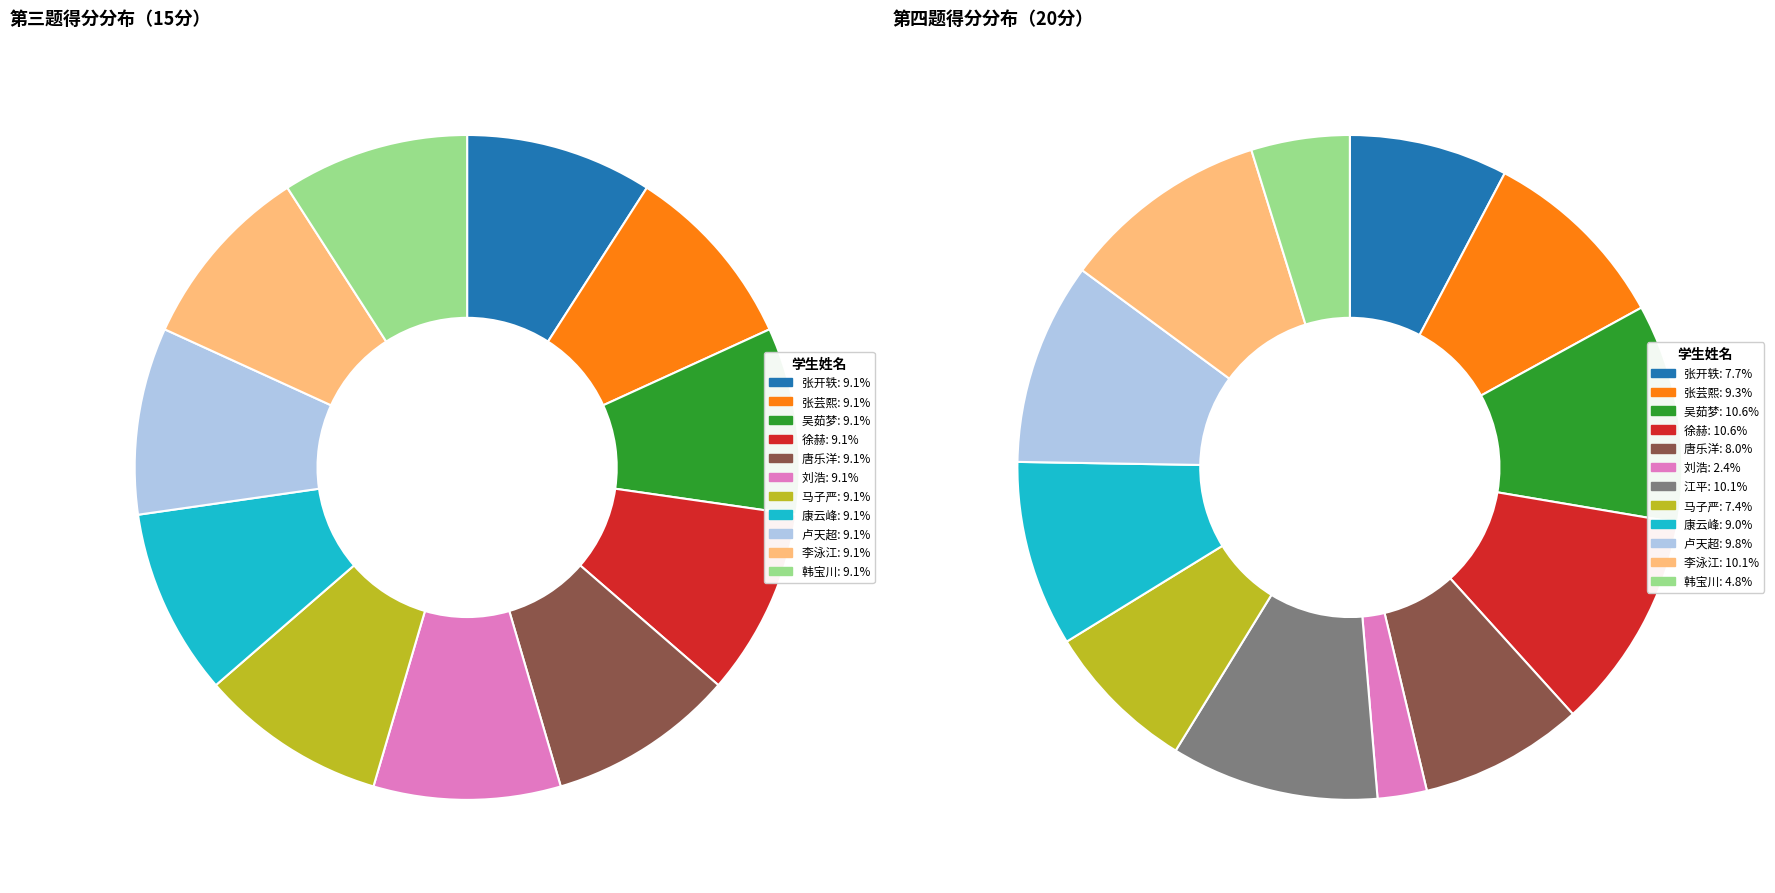

Is there a majority slice in this chart?

No